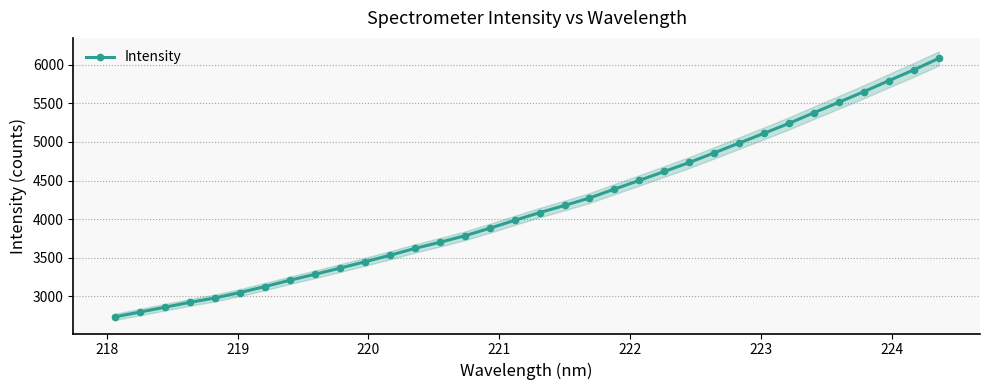

What is the maximum value for Intensity?

6084.3